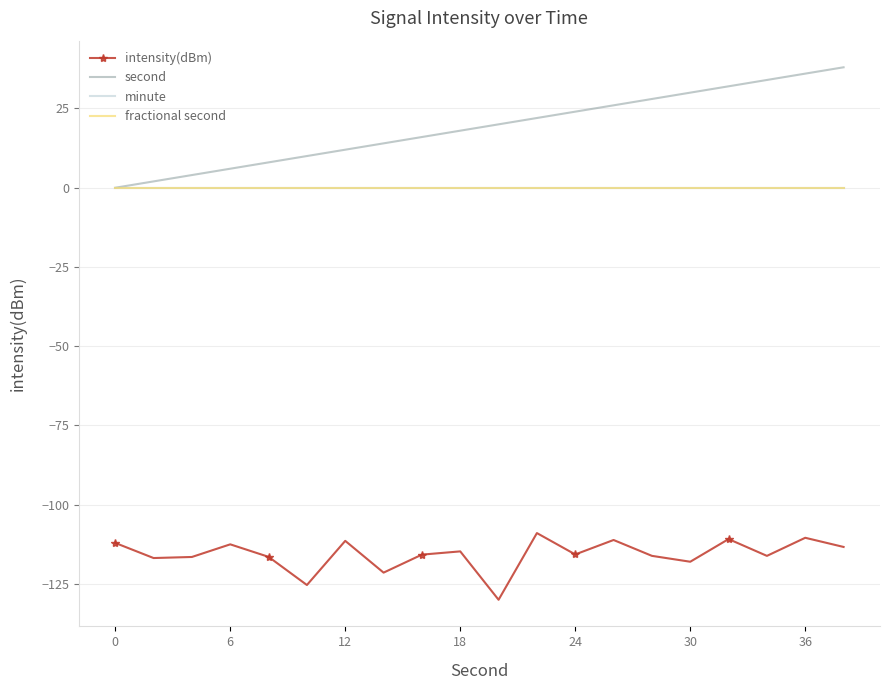

True or false: minute and second intersect in this chart.

False